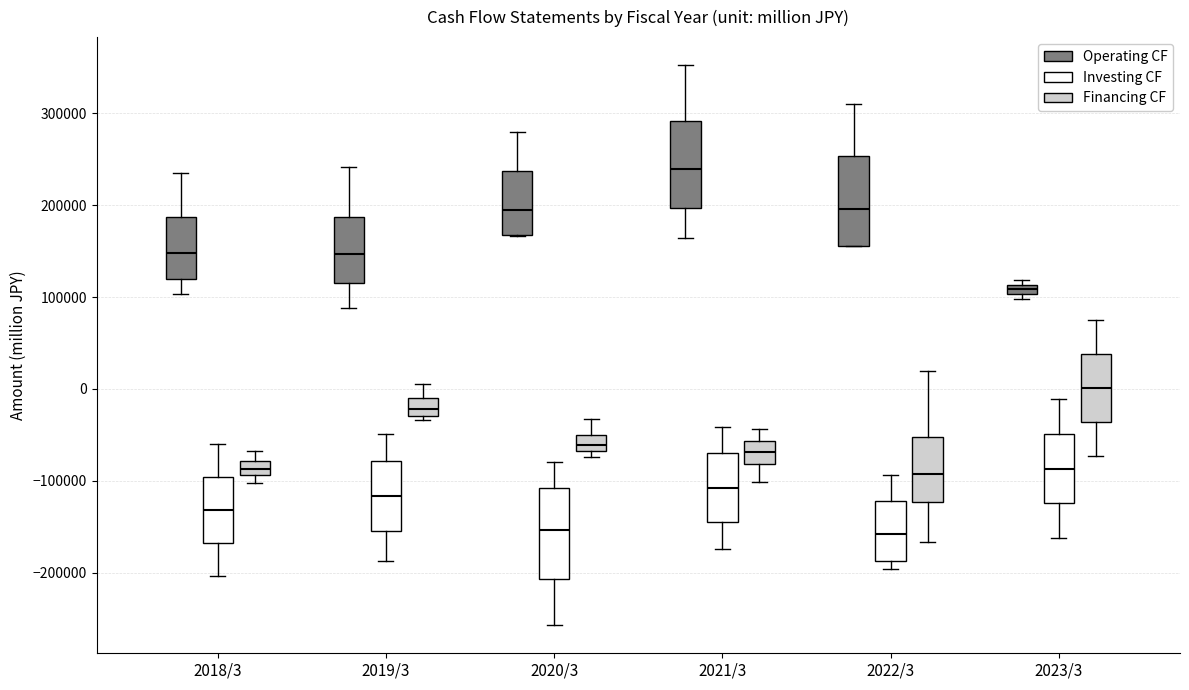

Where does the median line of the box for 2023/3 (Investing CF) sit on the y-axis? The values are not printed on the chart, so give them approximately, as read against the axis.

-90000